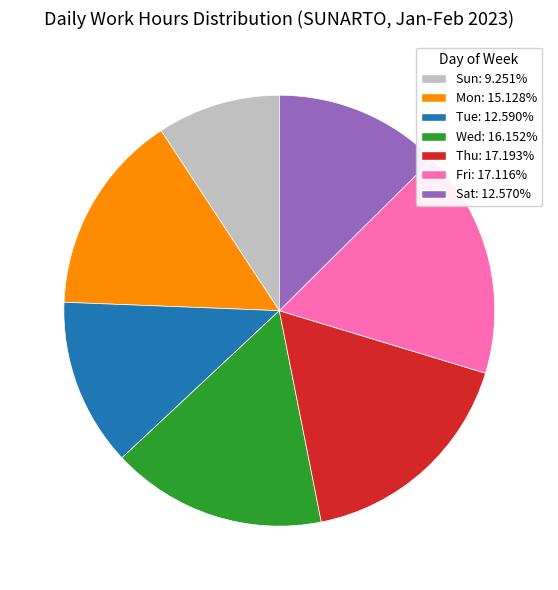

Does any single category account for the majority?

No